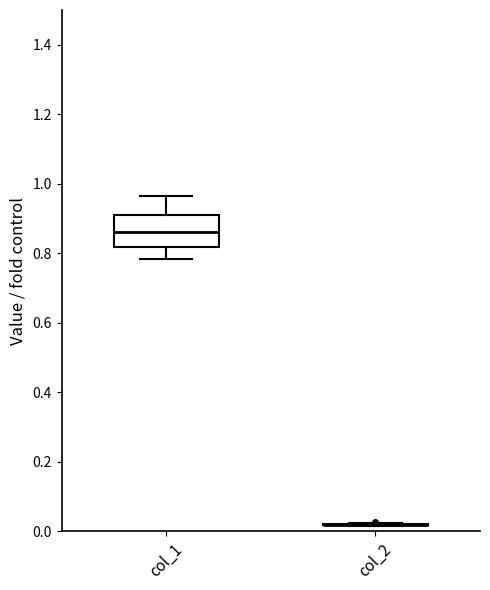

Reading left to right, transcribe this box plot: for each box, give where its median line is, the range the box spans, and where its two whiskers end, as read against the y-axis. The values are not printed on the chart, so give them approximately, as read against the axis.

col_1: median 0.86, box 0.82 to 0.90, whiskers 0.78 to 0.96
col_2: box collapsed to a line at 0.02, whiskers 0.02 to 0.02